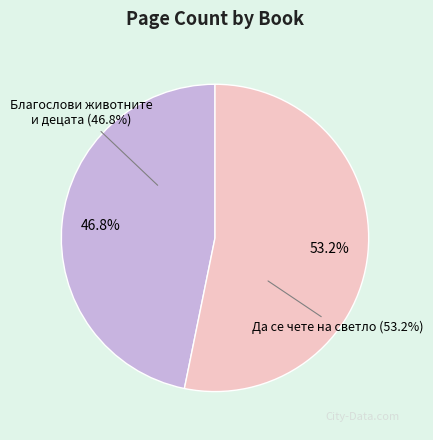

Does Да се чете на светло (17311) represent more than half of the total?

Yes